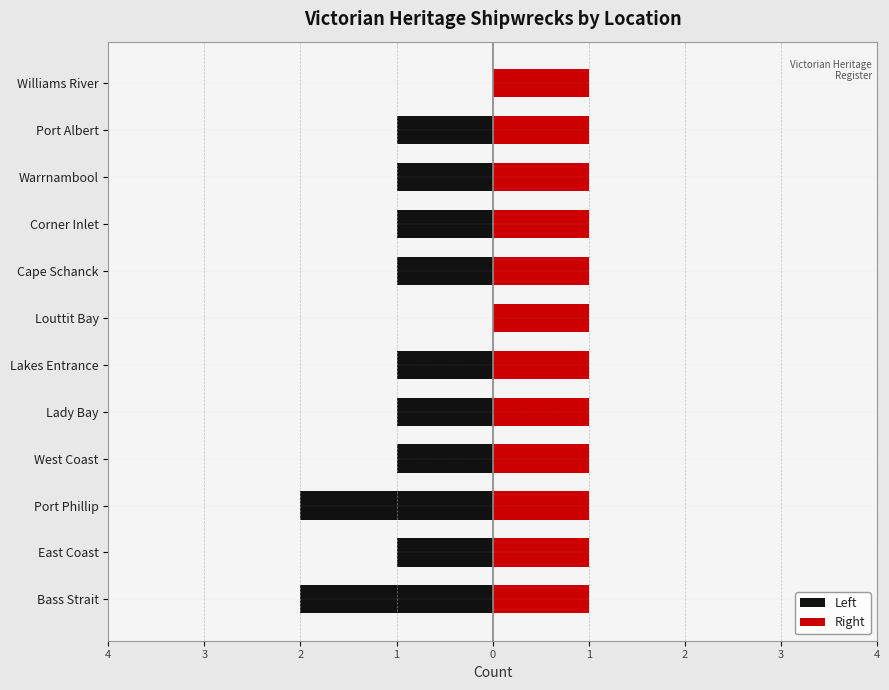

What are all the series names shown in the legend?

Left, Right